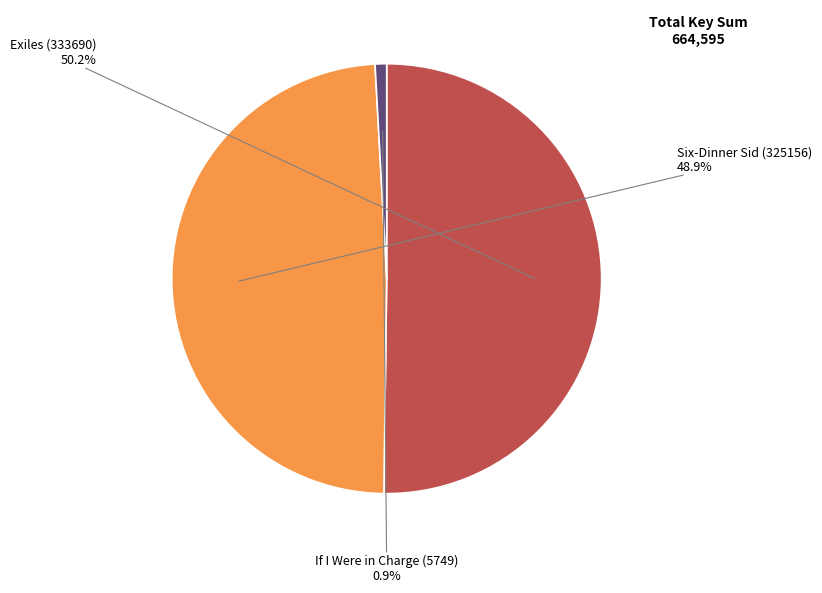

Is there a majority slice in this chart?

Yes